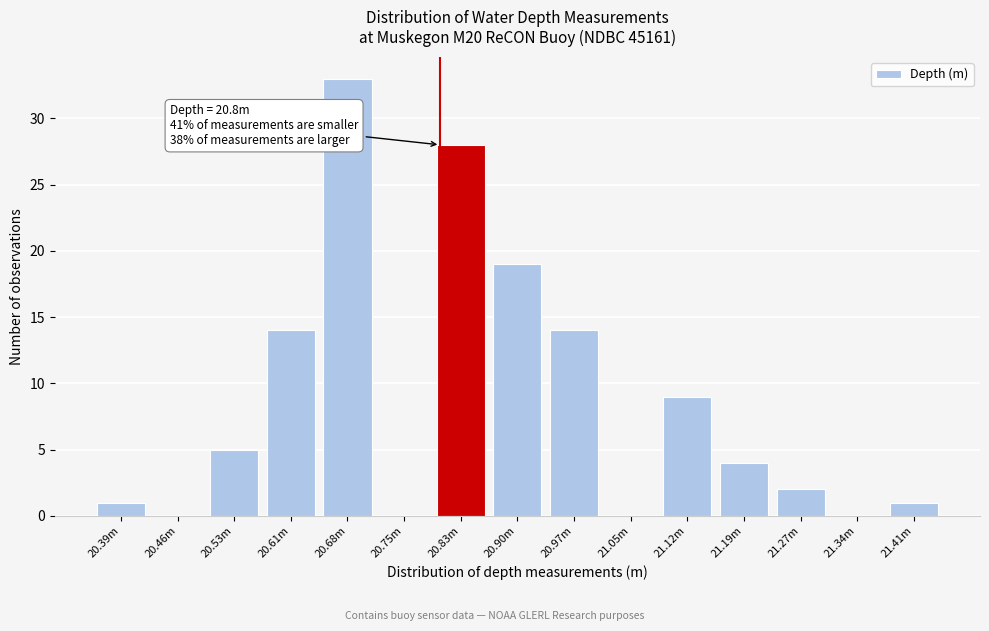

Reading right to left, list all the values displayed in this chart.

21.41m=1	21.34m=0	21.27m=2	21.19m=4	21.12m=9	21.05m=0	20.97m=14	20.90m=19	20.83m=28	20.75m=0	20.68m=33	20.61m=14	20.53m=5	20.46m=0	20.39m=1